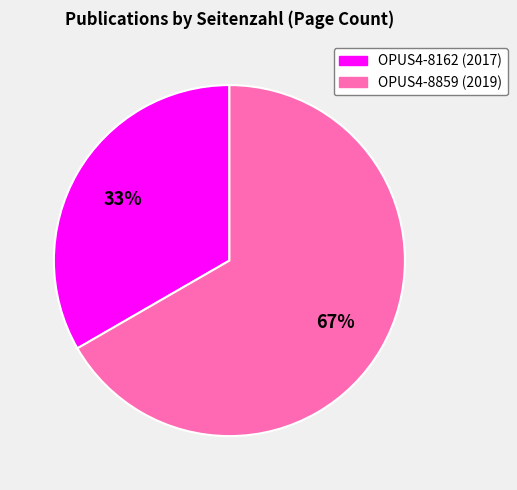

Between OPUS4-8162 and OPUS4-8859, which is larger?

OPUS4-8859